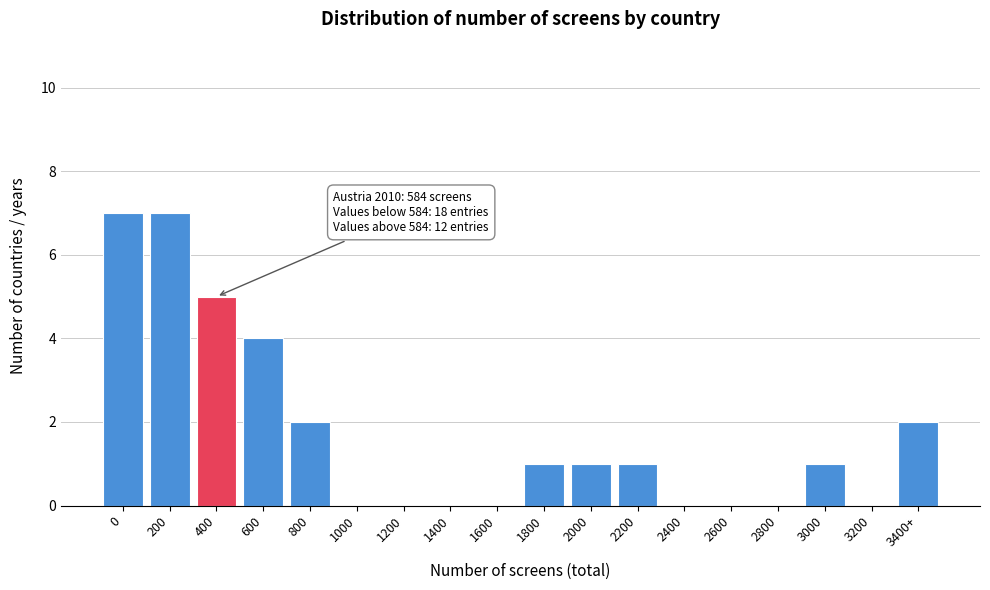

Reading left to right, transcribe all the data shown in this chart.

0=7	200=7	400=5	600=4	800=2	1000=0	1200=0	1400=0	1600=0	1800=1	2000=1	2200=1	2400=0	2600=0	2800=0	3000=1	3200=0	3400+=2